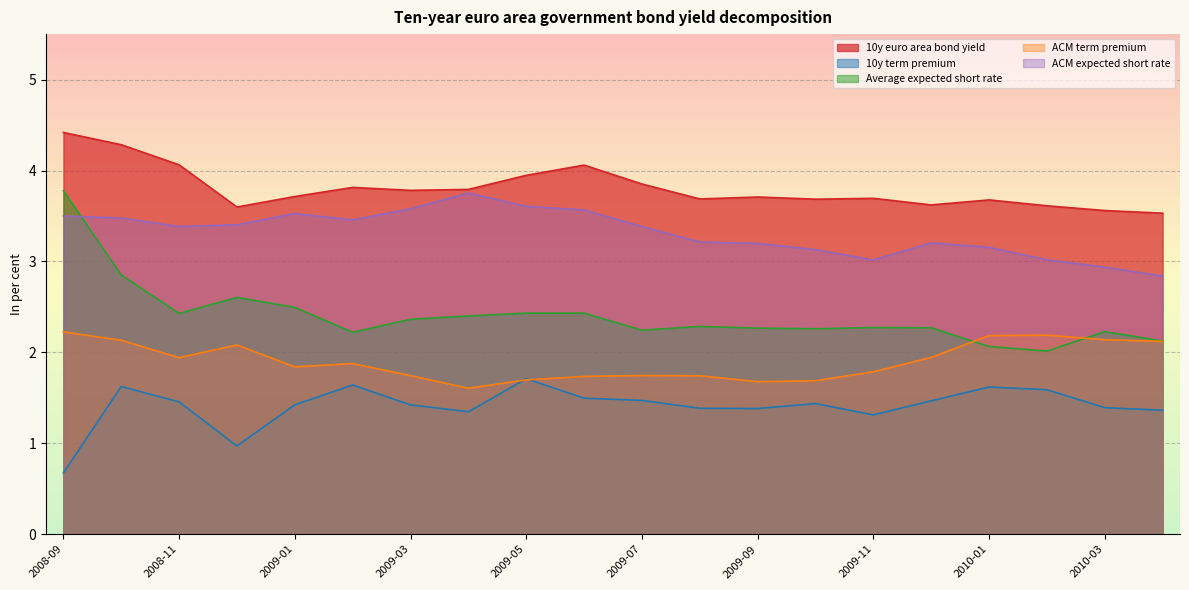

True or false: ACM expected short rate and 10y term premium cross at least once.

False